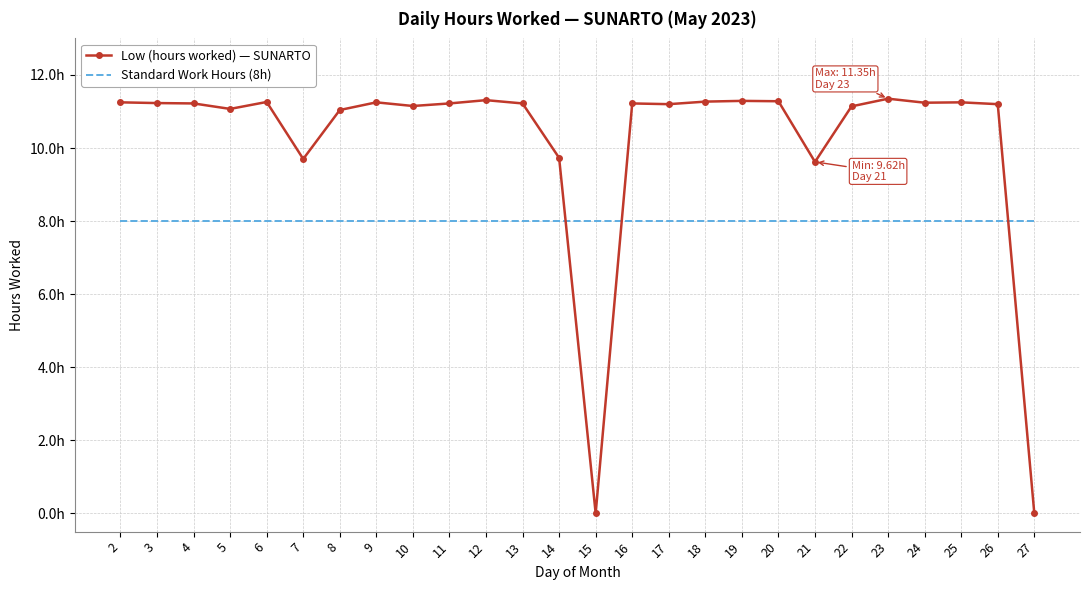

Between which two adjacent categories do Standard Work Hours (8h) and Low (hours worked) — SUNARTO first intersect?

14 and 15